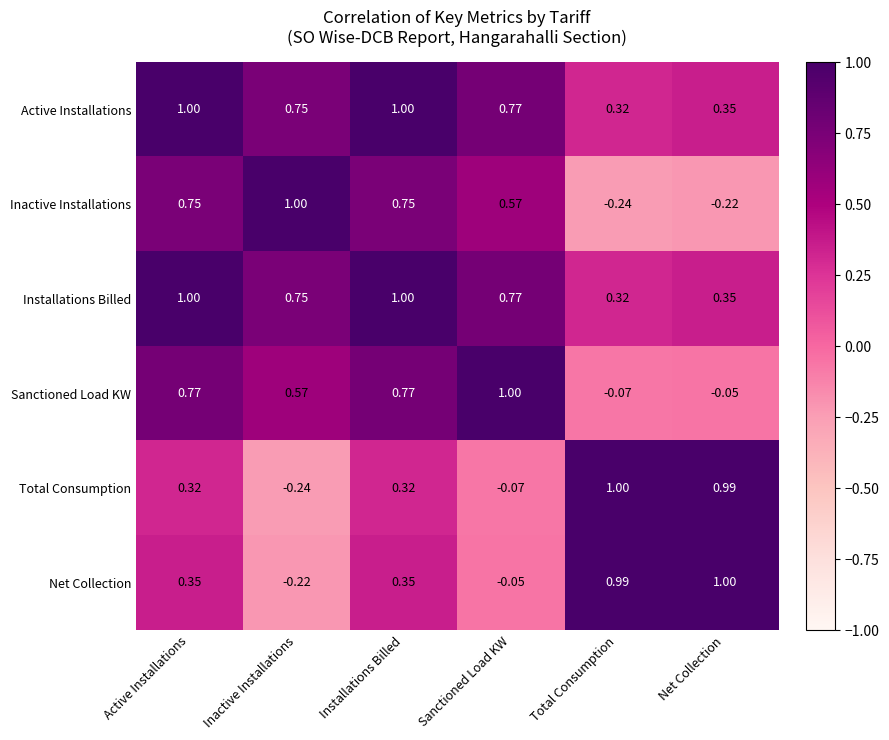

Is the value of Active Installations at Sanctioned Load KW greater than the value of Installations Billed at Installations Billed?

No